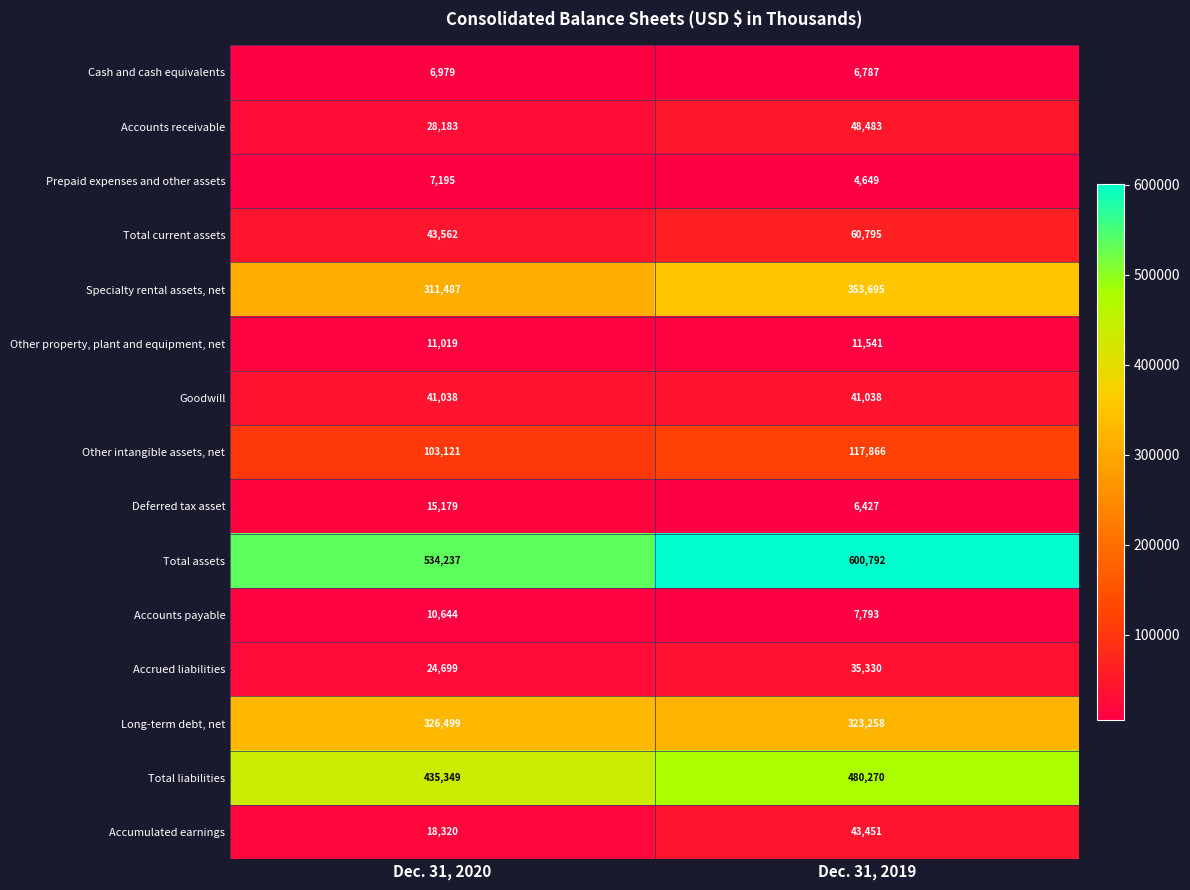

What is the difference between the Prepaid expenses and other assets values at Dec. 31, 2020 and Dec. 31, 2019?

2546